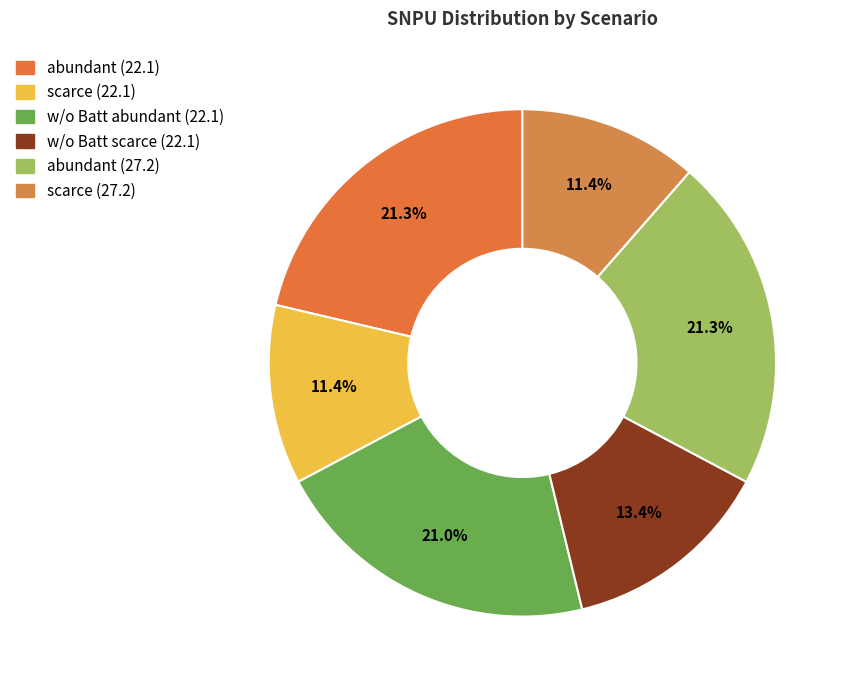

Which slice is the largest?

abundant (22.1)